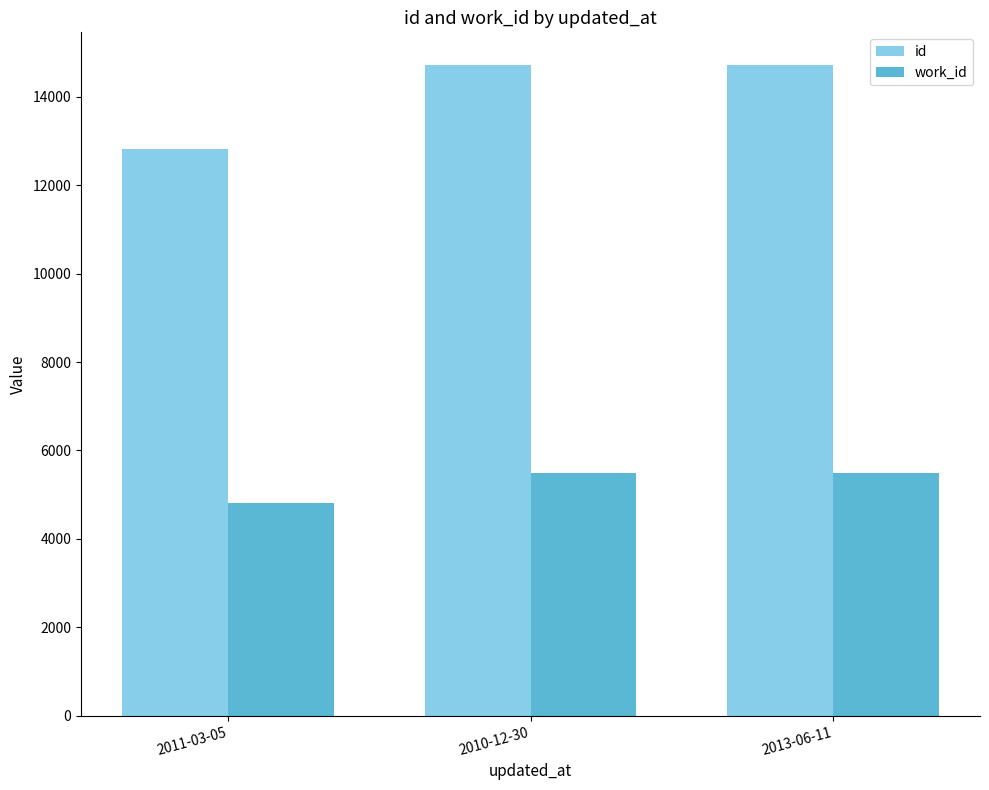

What are all the series names shown in the legend?

id, work_id